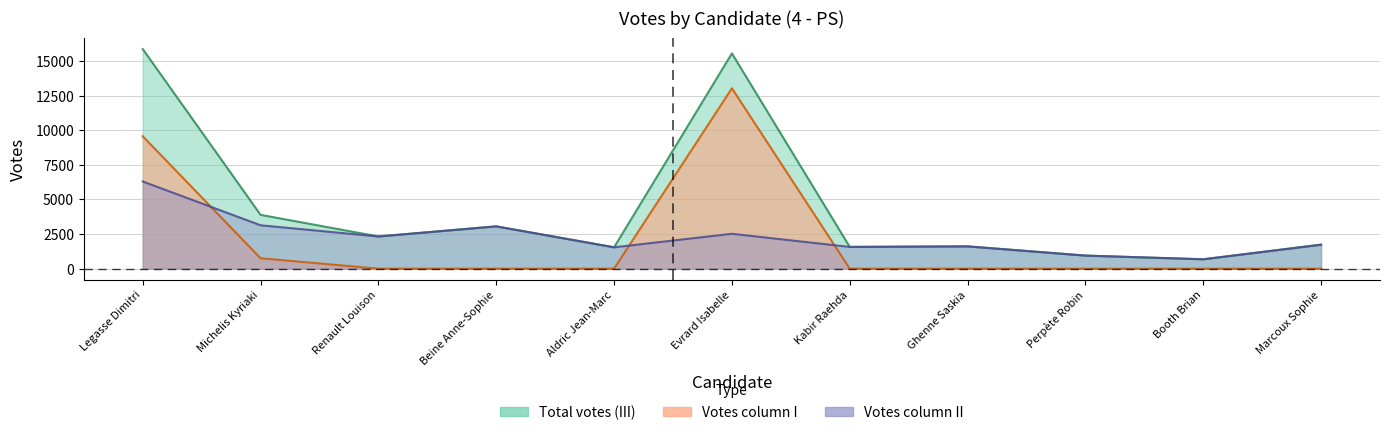

At which label is III closest to 8274?

Michelis Kyriaki